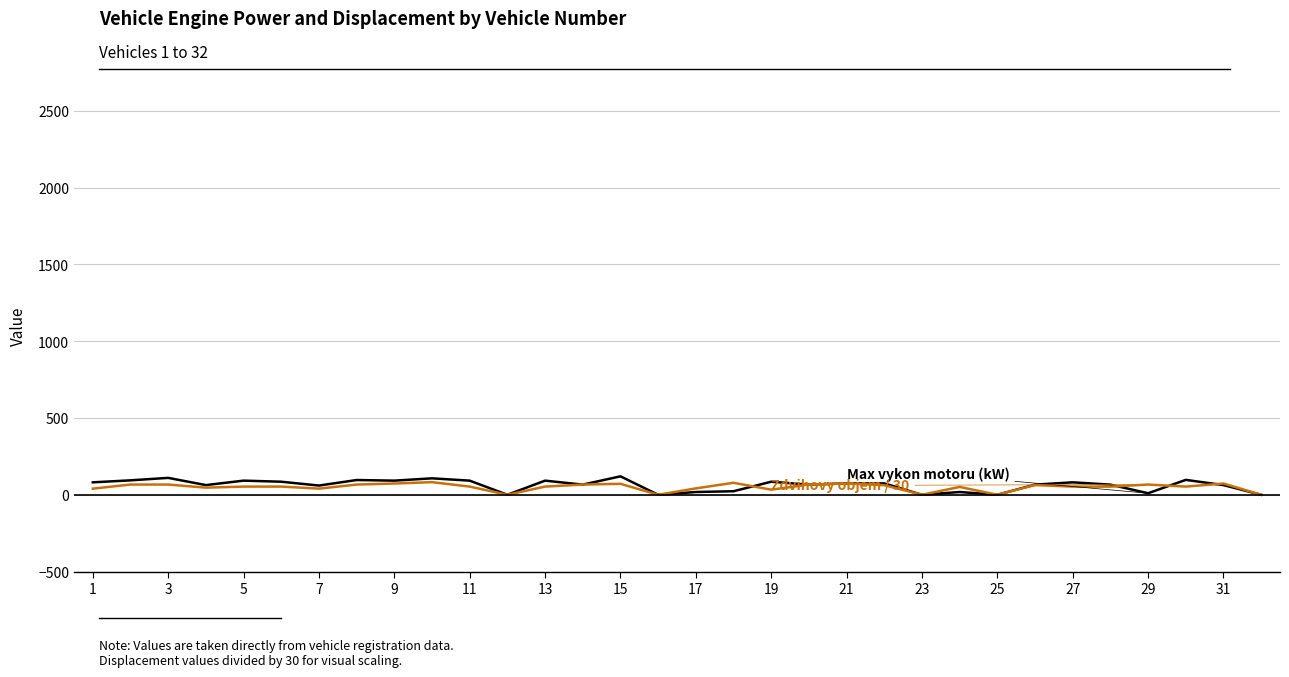

What is the greatest value displayed?

120.0